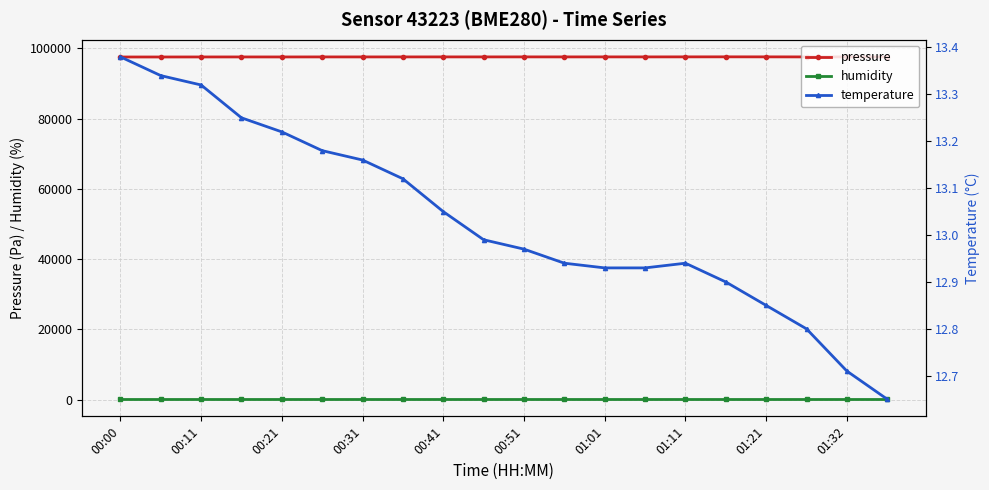

What is the difference between the second highest and second lowest values in the temperature series?

0.6